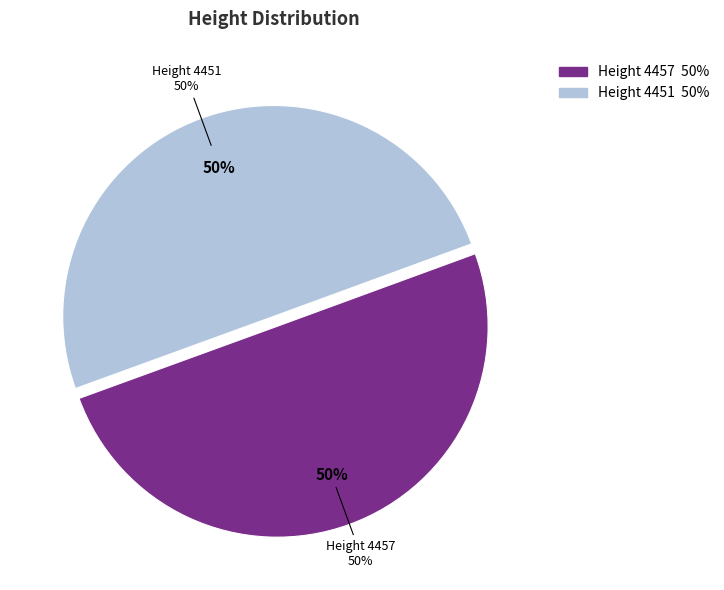

Rank the categories by value from highest to lowest.

4457, 4451